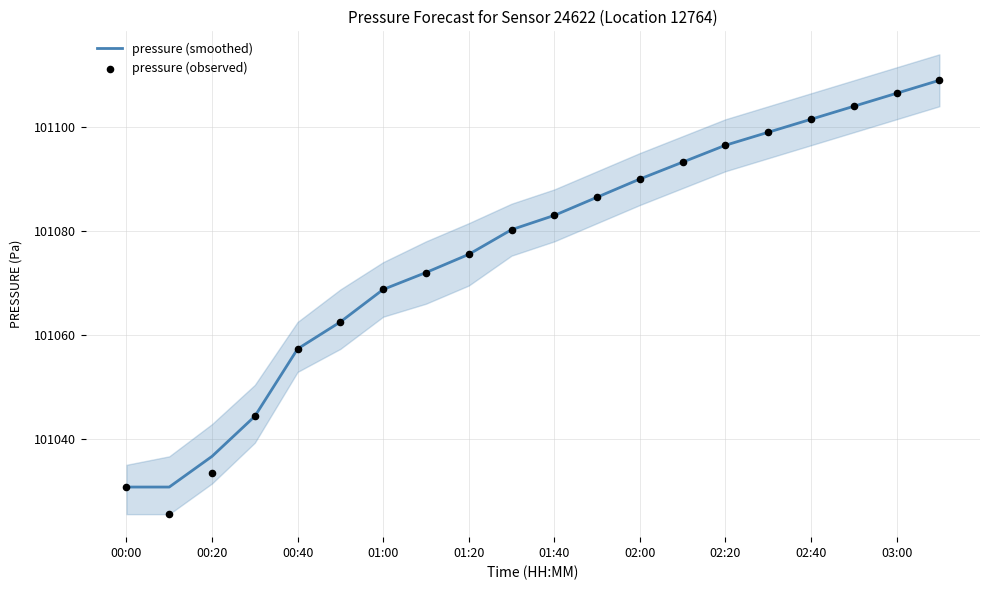

True or false: pressure (smoothed) has a value of 101090.0 at 02:00.

True